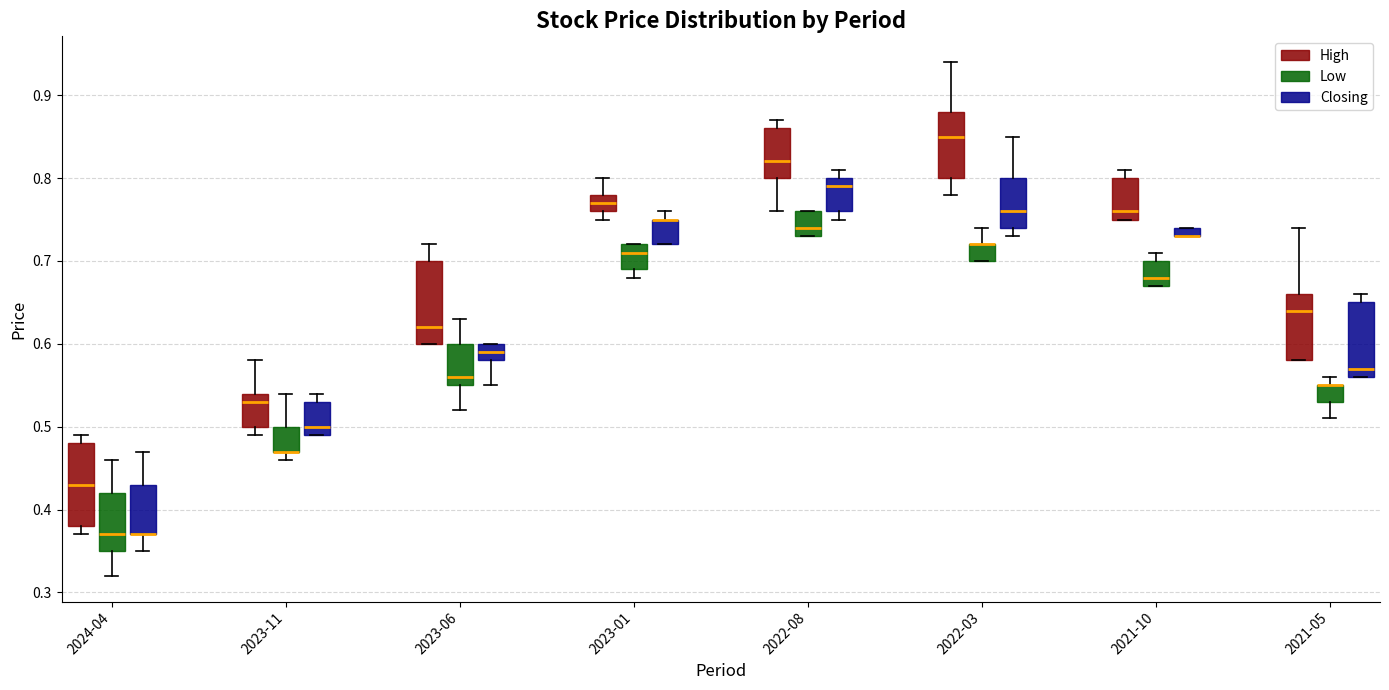

Where does the upper whisker of the box for 2021-10 (Low) end on the y-axis? The values are not printed on the chart, so give them approximately, as read against the axis.

0.71